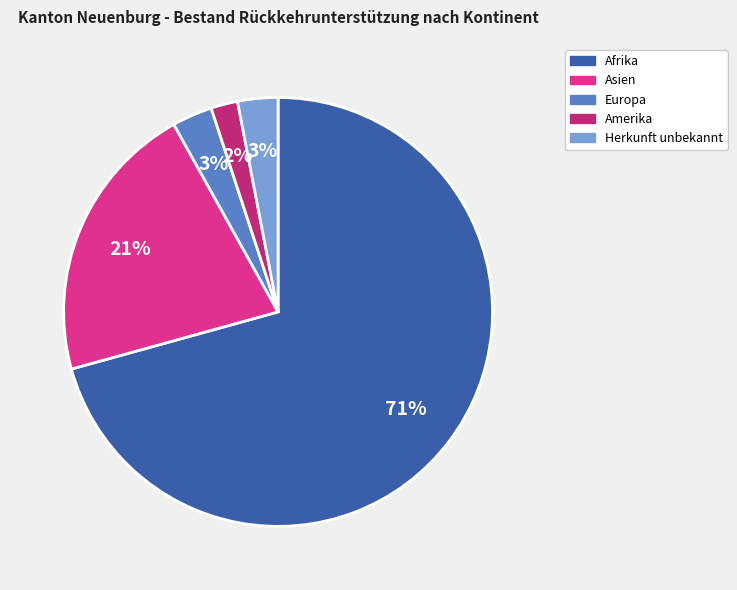

Does Afrika account for over 50% of the chart?

Yes